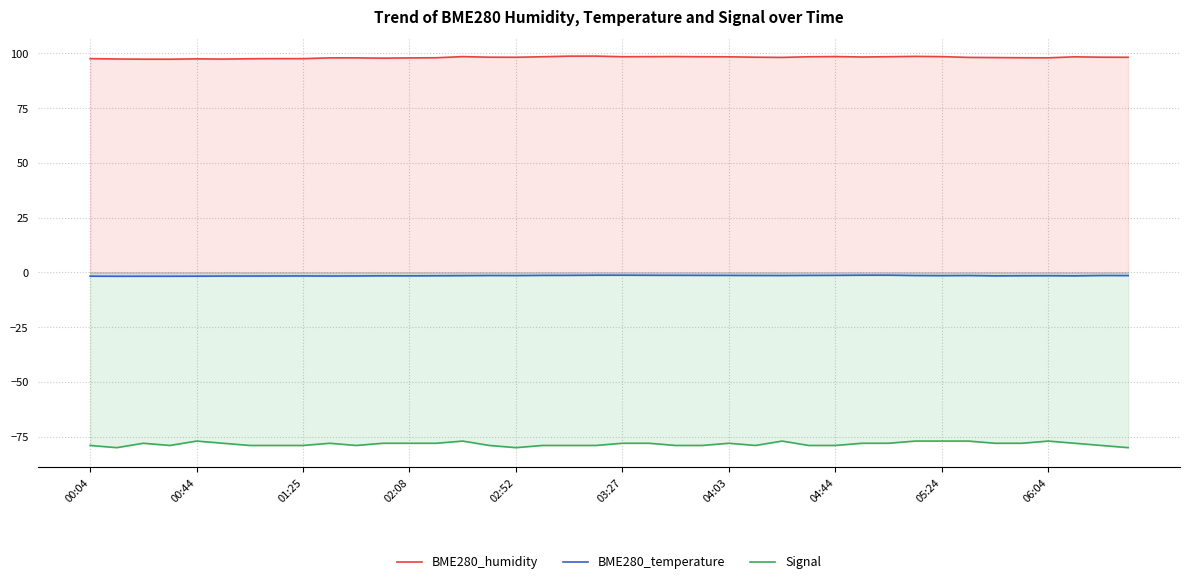

What is the difference between the second highest and second lowest values in the Signal series?

3.0